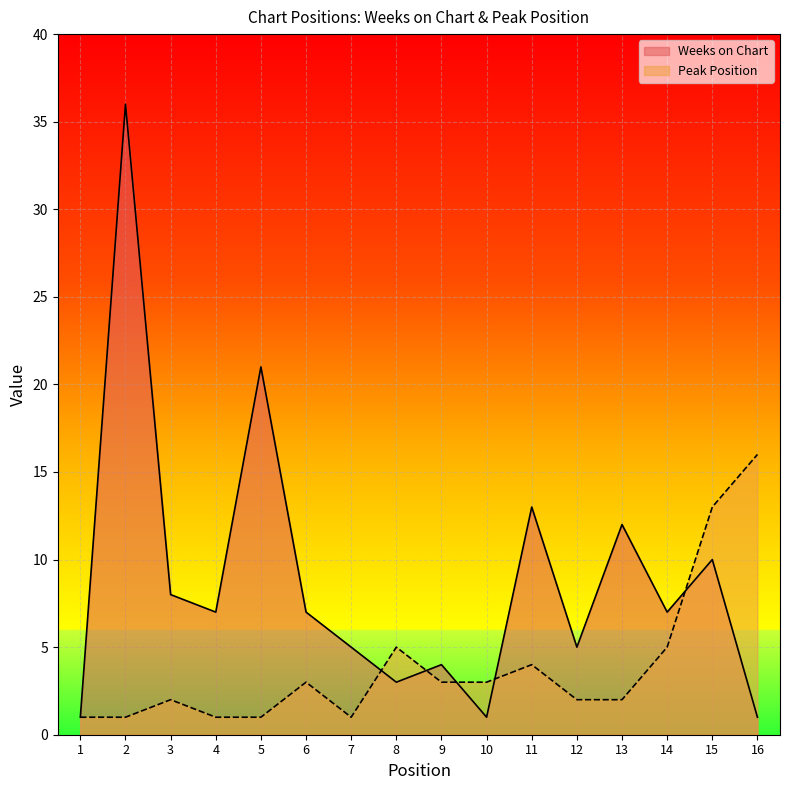

Reading left to right, transcribe all the data shown in this chart.

Weeks on Chart: 1=1	2=36	3=8	4=7	5=21	6=7	7=5	8=3	9=4	10=1	11=13	12=5	13=12	14=7	15=10	16=1
Peak Position: 1=1	2=1	3=2	4=1	5=1	6=3	7=1	8=5	9=3	10=3	11=4	12=2	13=2	14=5	15=13	16=16